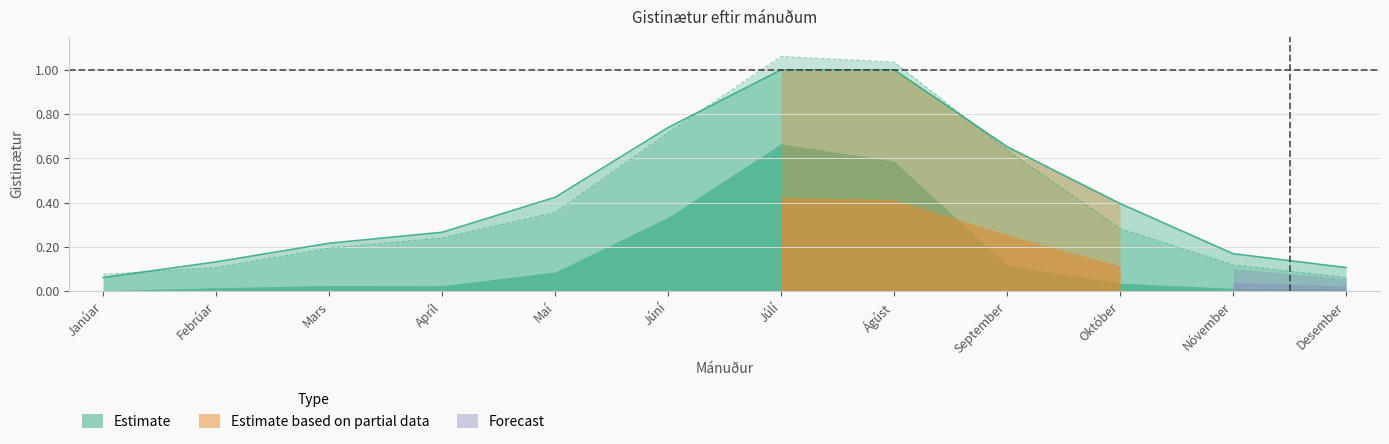

What is the value of the 2019 point at the 8th from the left?

1.0